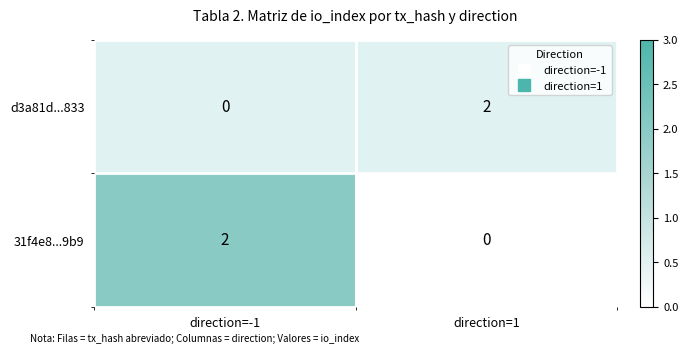

The value of d3a81d...833 at direction=1 is 3. True or false?

False